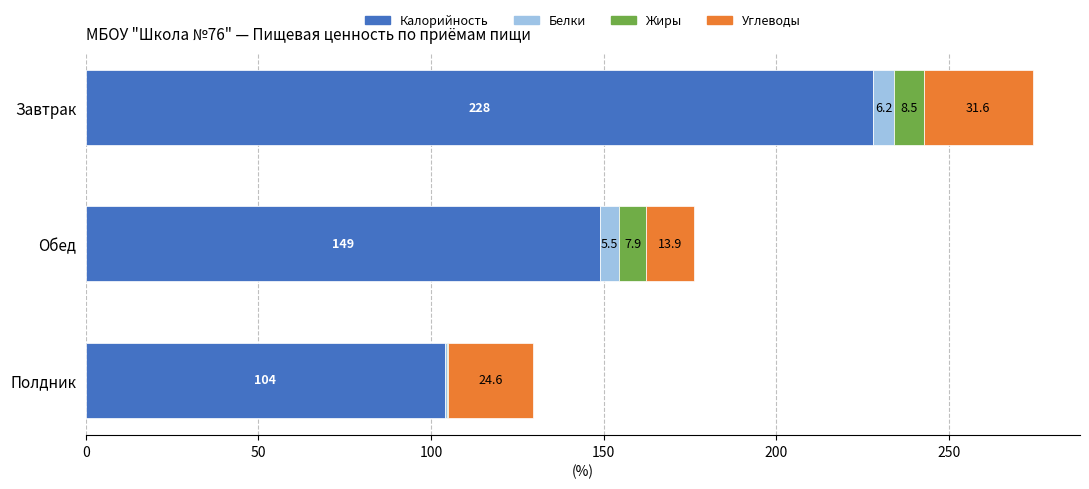

How many Калорийность values are between 104 and 228?

3